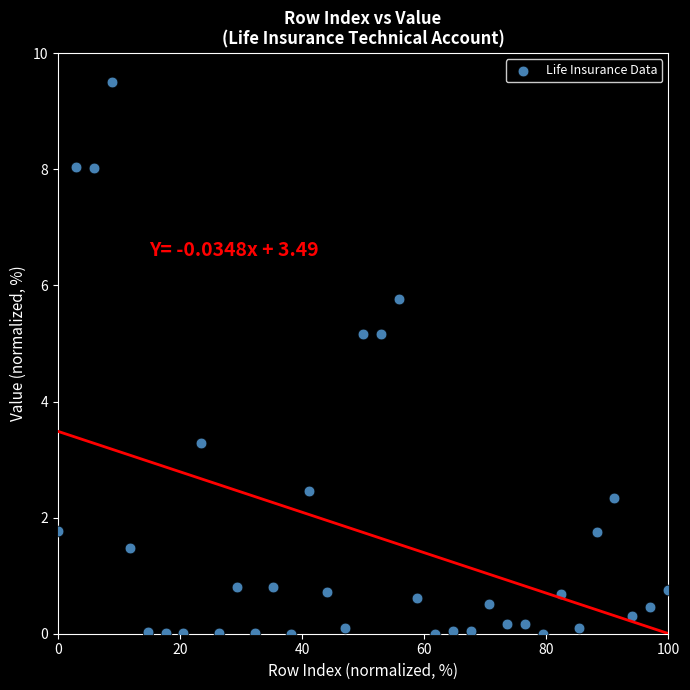

What Y value in the scatter plot is closest to 4?

3.3